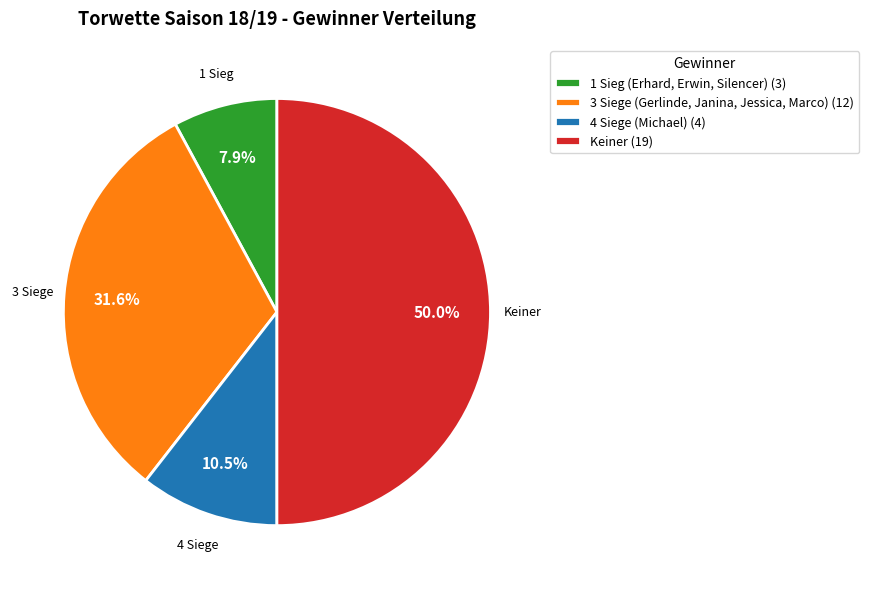

Is 3 Siege (Gerlinde, Janina, Jessica, Marco) (12) the majority of the pie?

No